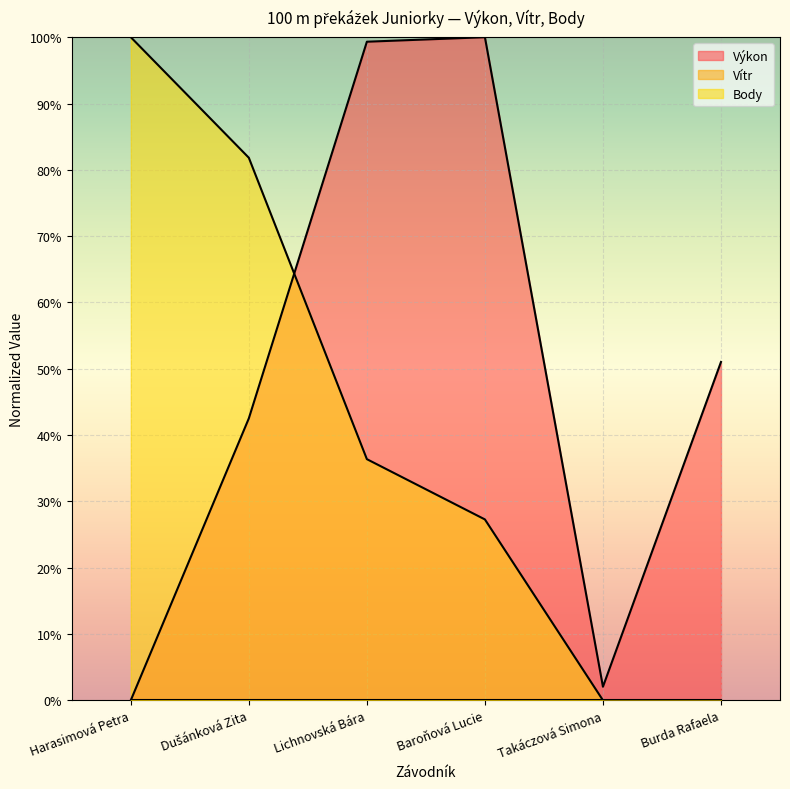

True or false: Výkon has a value of -61.7 at Harasimová Petra.

False